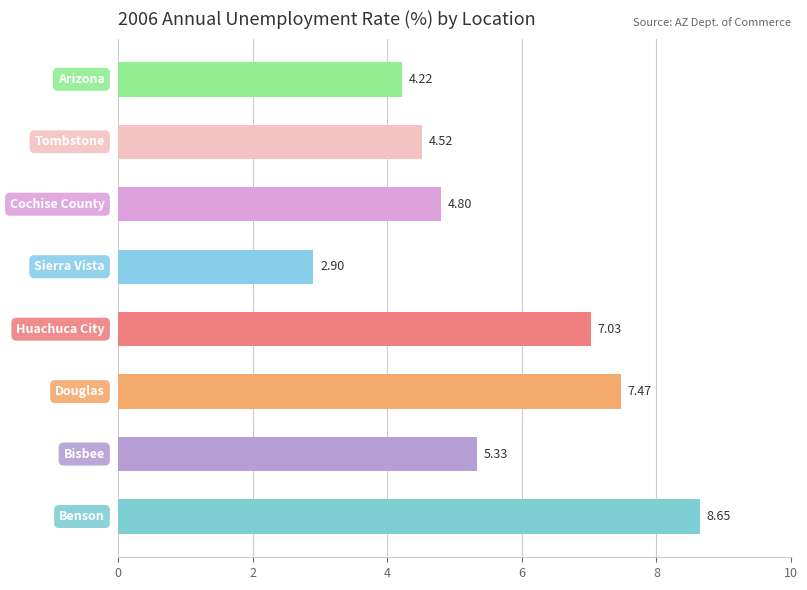

What is the minimum value shown in the chart?

2.9